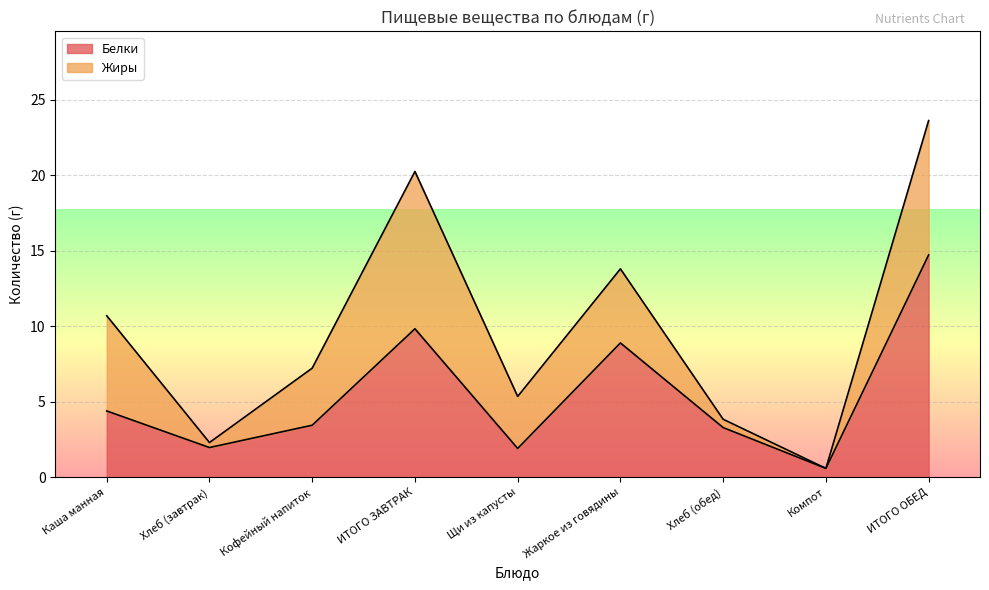

Where does the data first go above 3?

Каша манная